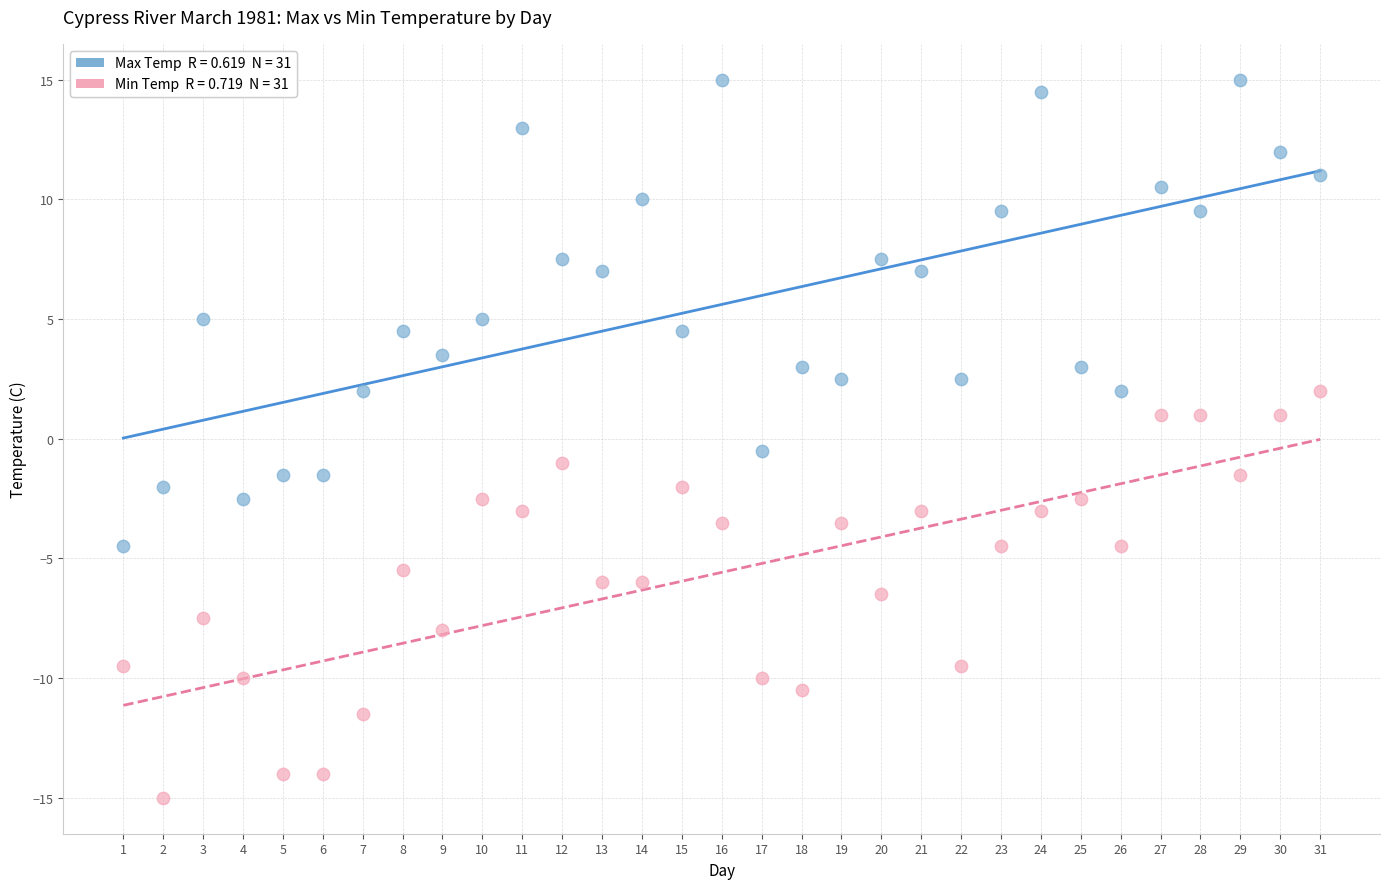

Across all data points, what is the range of X values (max minus min)?

30.0